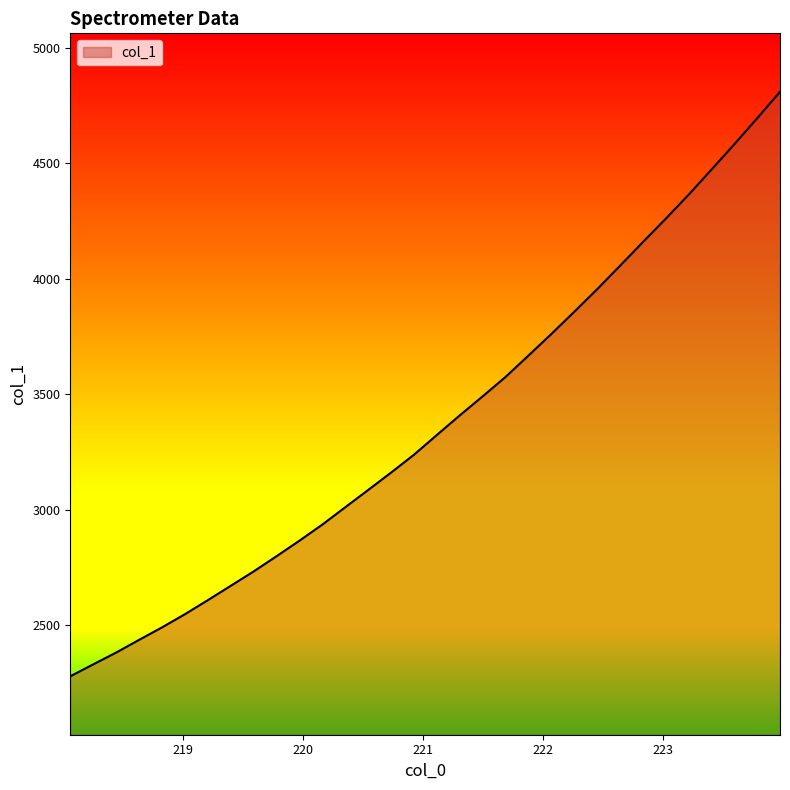

What is the greatest value displayed?

4810.1